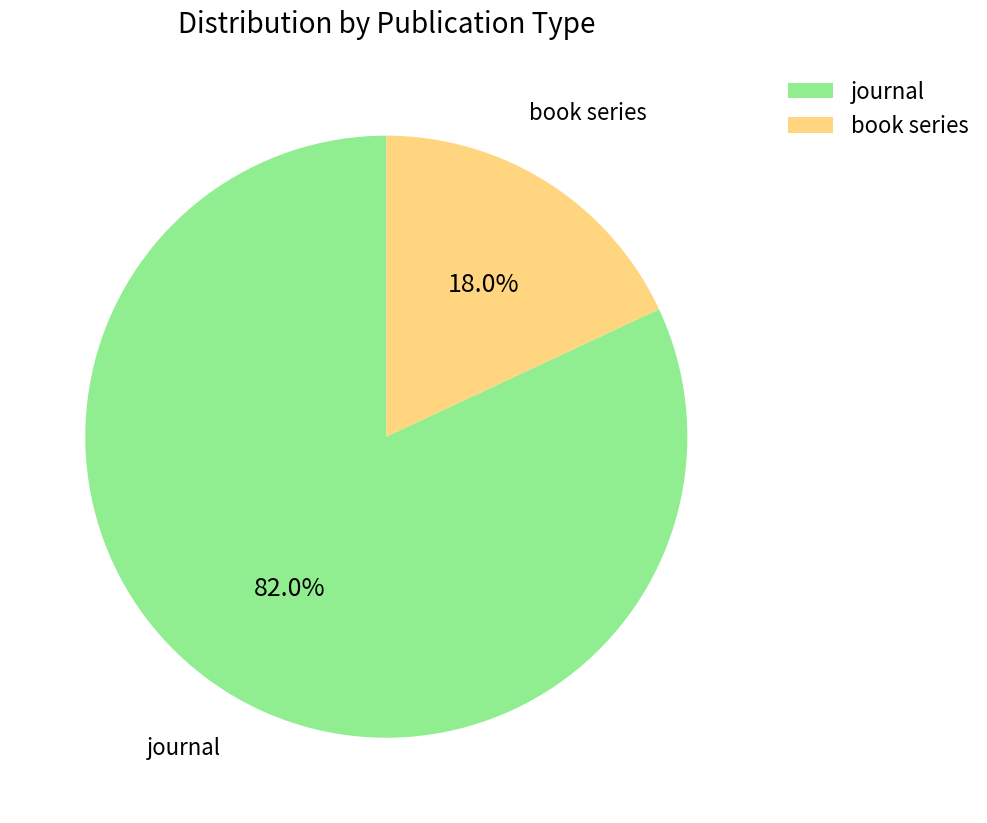

The book series slice represents 8% of the pie. True or false?

False